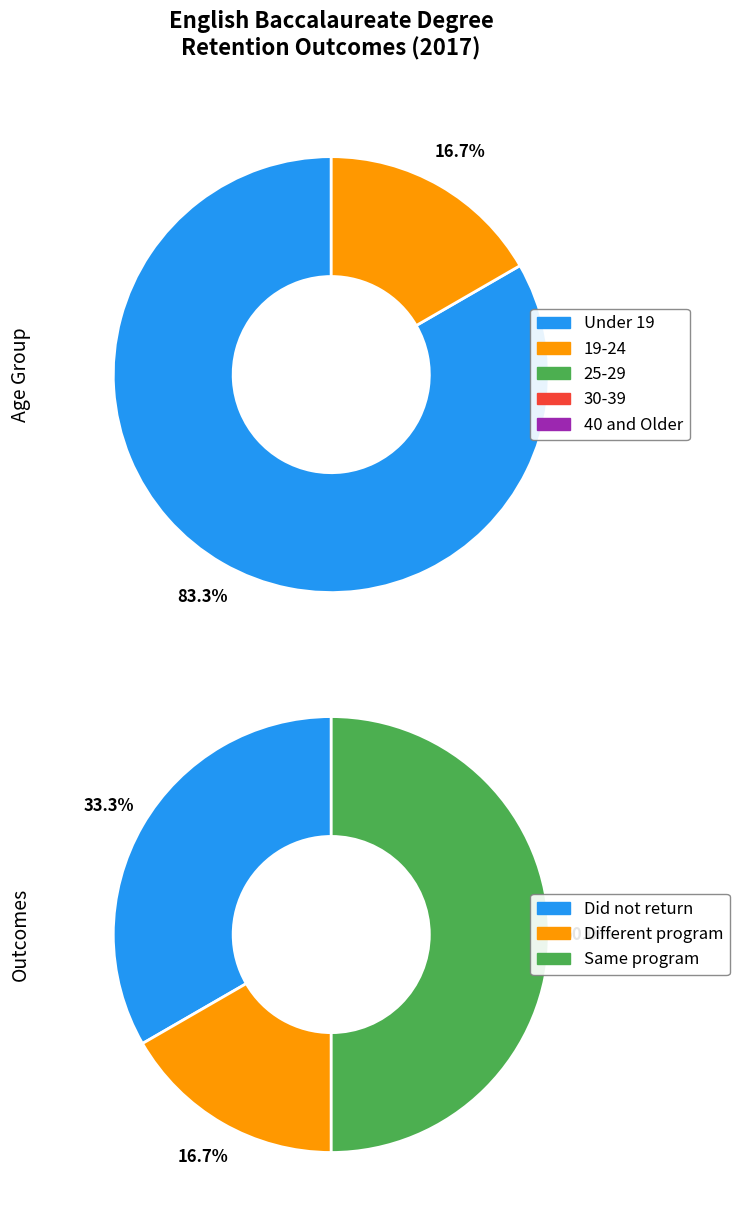

How many slices are in this pie chart?

8